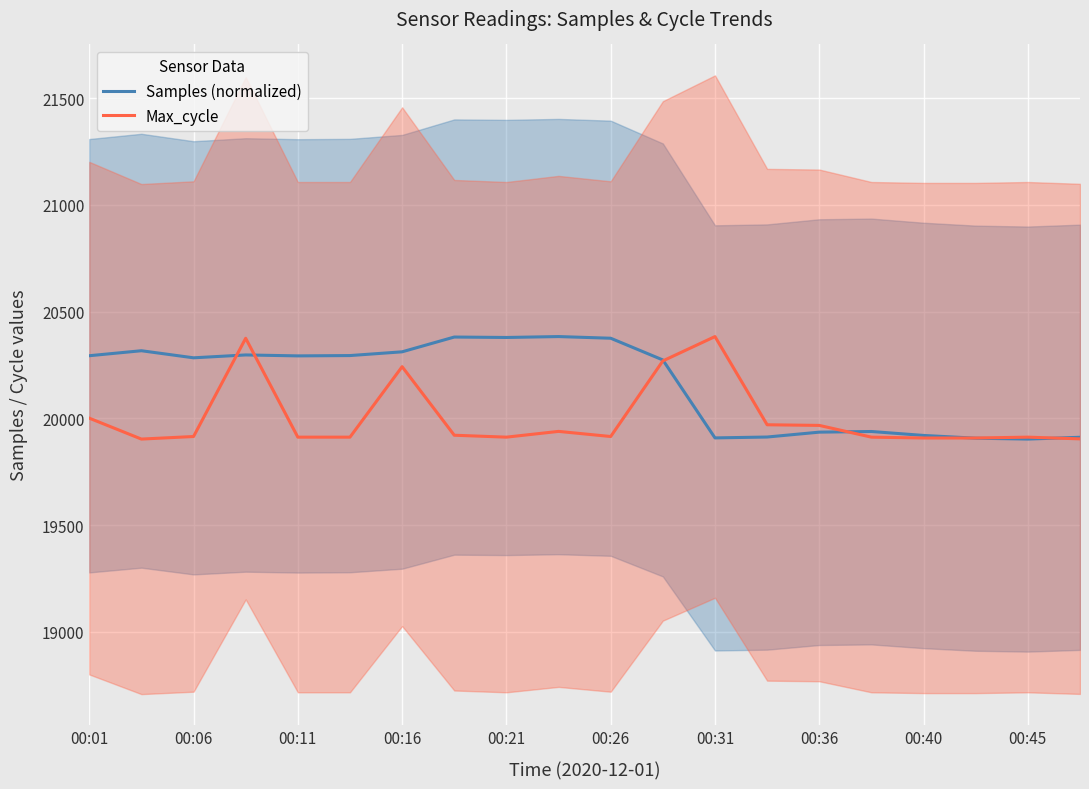

The value of Samples (normalized) at 00:21 is 30895.3. True or false?

False